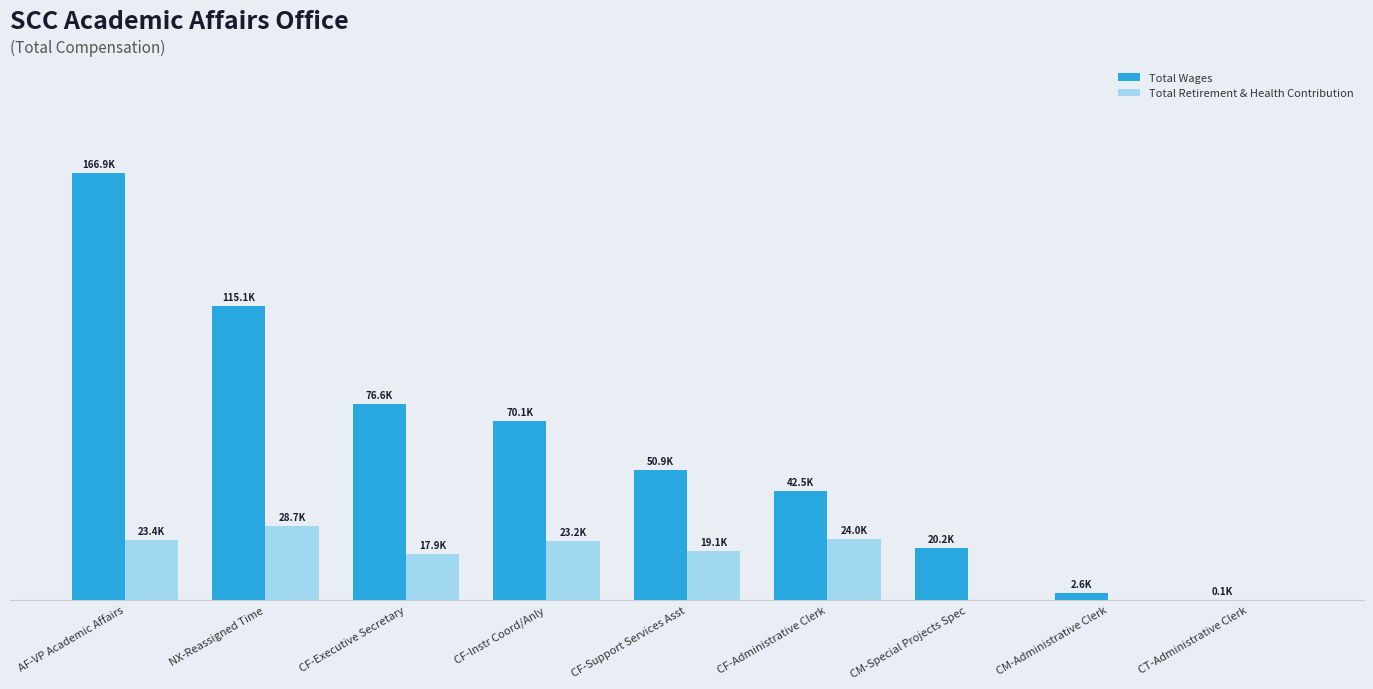

Reading left to right, what are all the values shown in this chart?

Total Wages: 166870	115095	76553	70113	50897	42453	20193	2555	97
Total Retirement & Health Contribution: 23390	28737	17895	23178	19134	23960	0	0	0